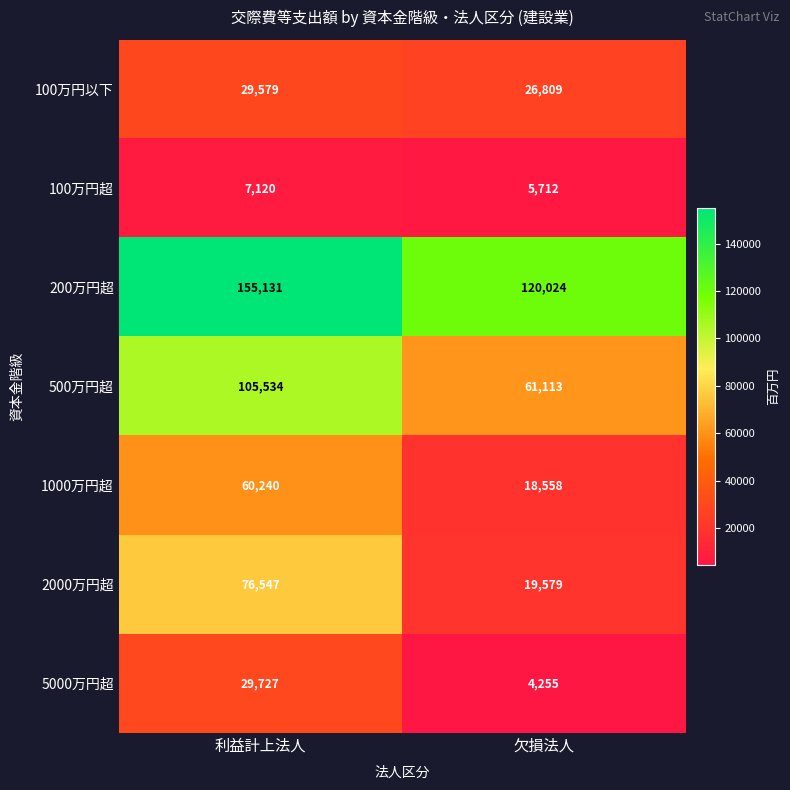

What is the greatest value displayed?

155131